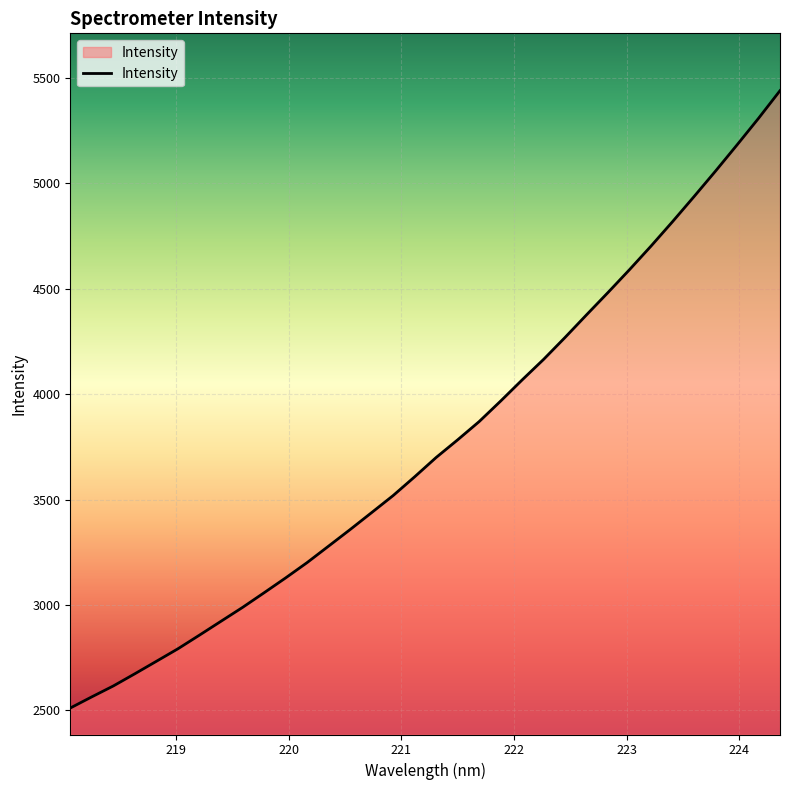

What is the difference between the maximum and second lowest values?

2875.4